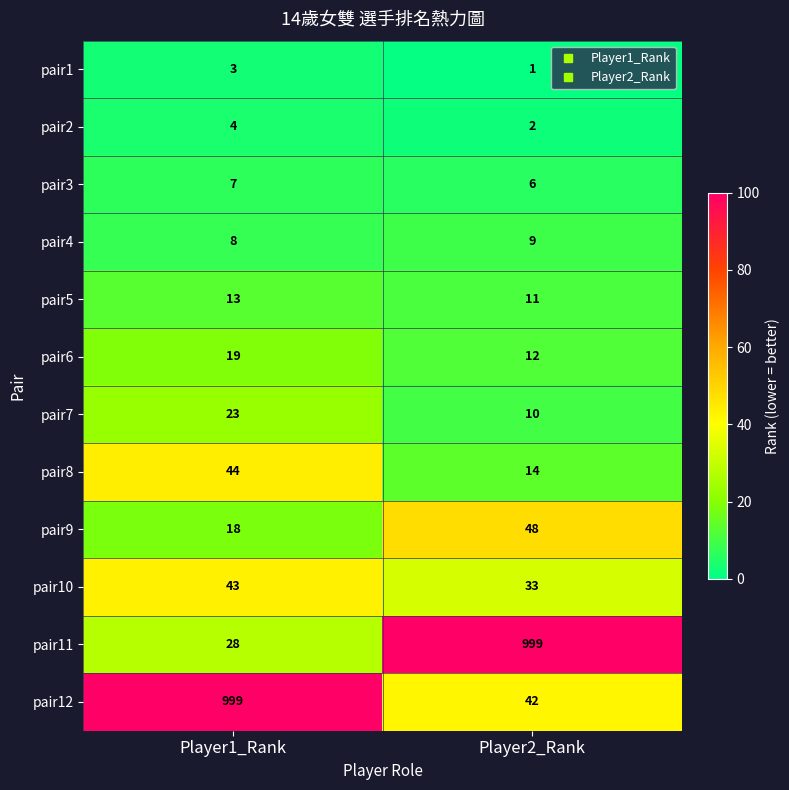

At which label does pair1 reach its minimum?

Player2_Rank